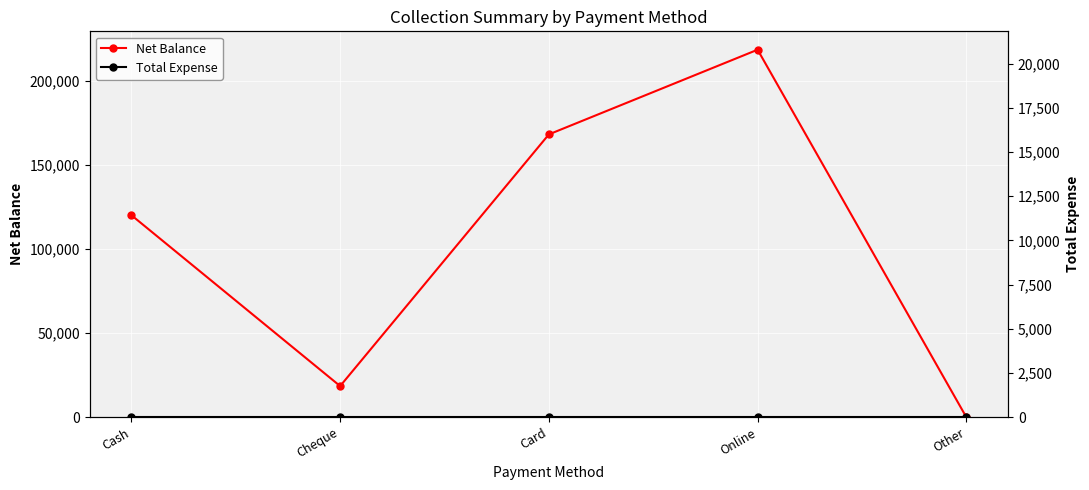

Reading right to left, extract all data points from this chart.

Net Balance: 0	218300	168000	18500	120000
Total Expense: 0	0	0	0	0